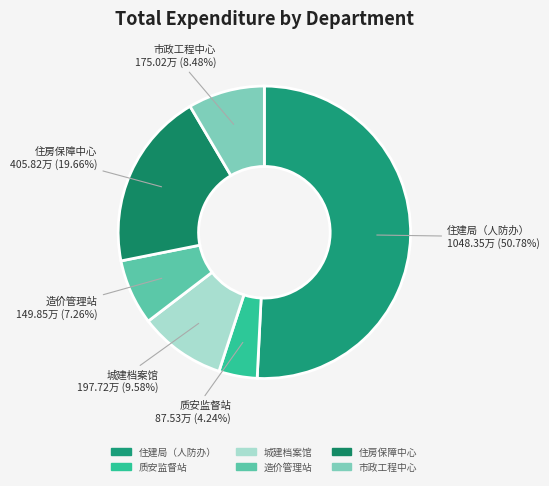

How many segments does this pie chart have?

6